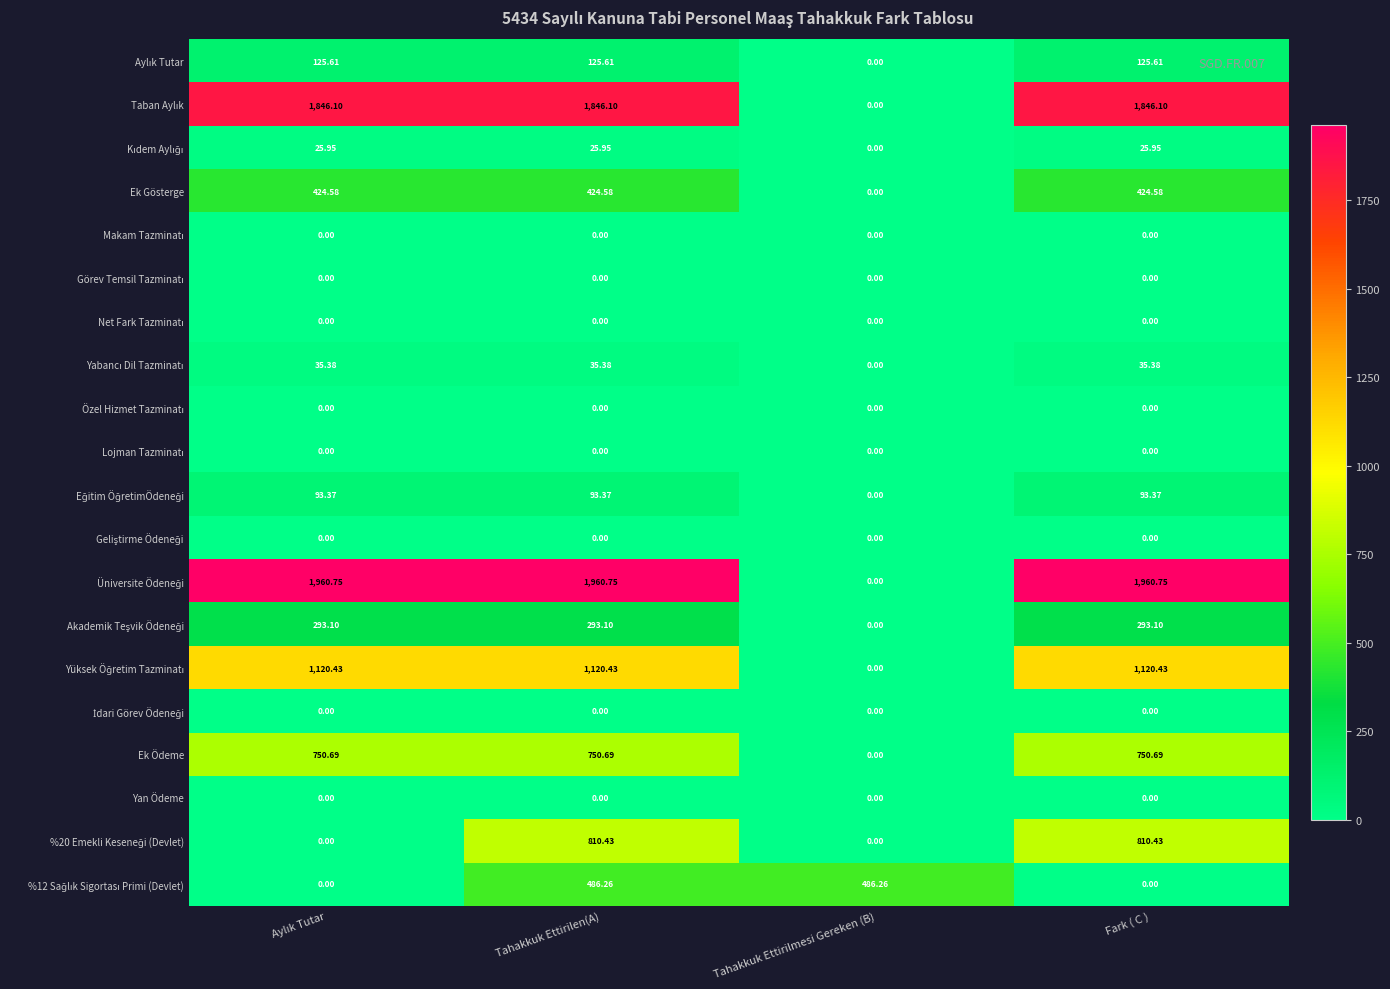

How many distinct data groups are displayed?

20